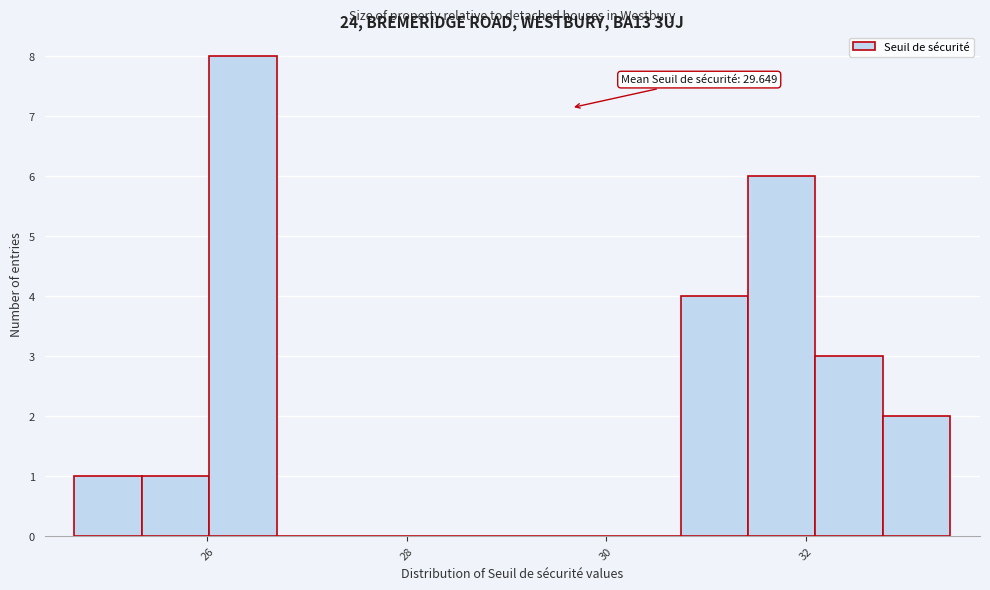

Read against the x-axis, roughly where is the centre of the tallest bar?

26.4